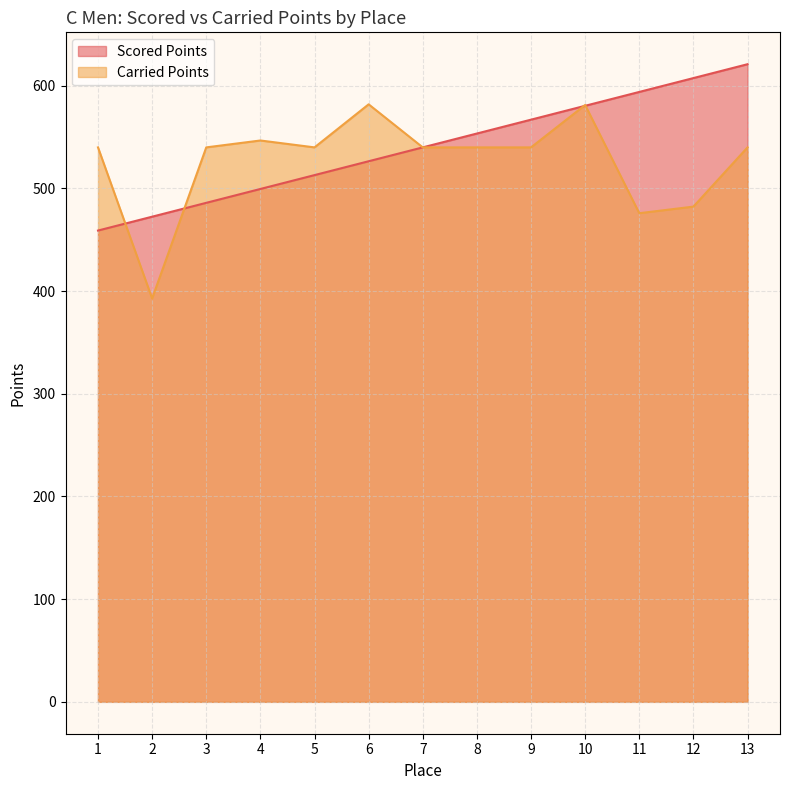

True or false: Scored Points and Carried Points intersect in this chart.

True